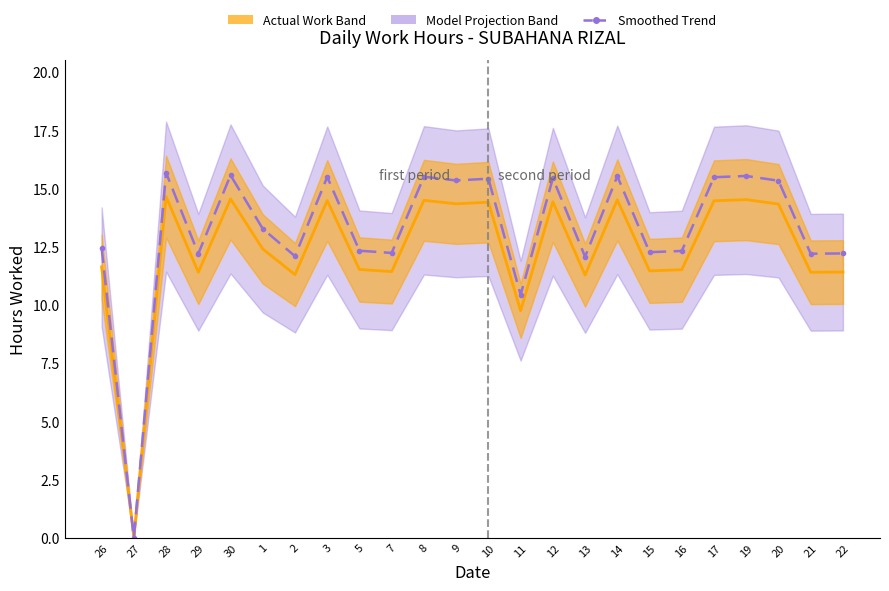

What is the sum of the Daily Hours (mid) values at 7 and 1?

23.8